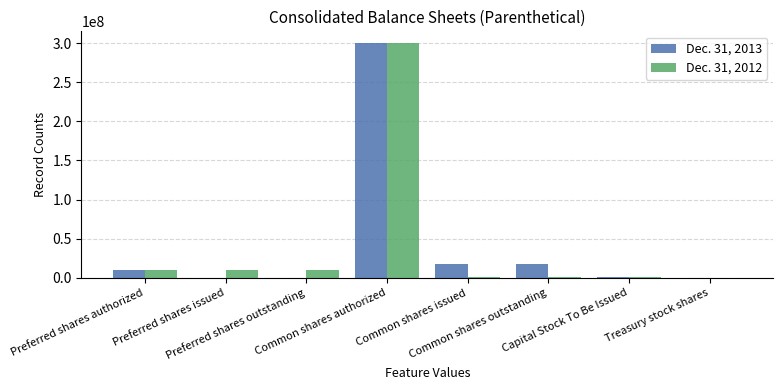

What is the maximum value shown in the chart?

300000000